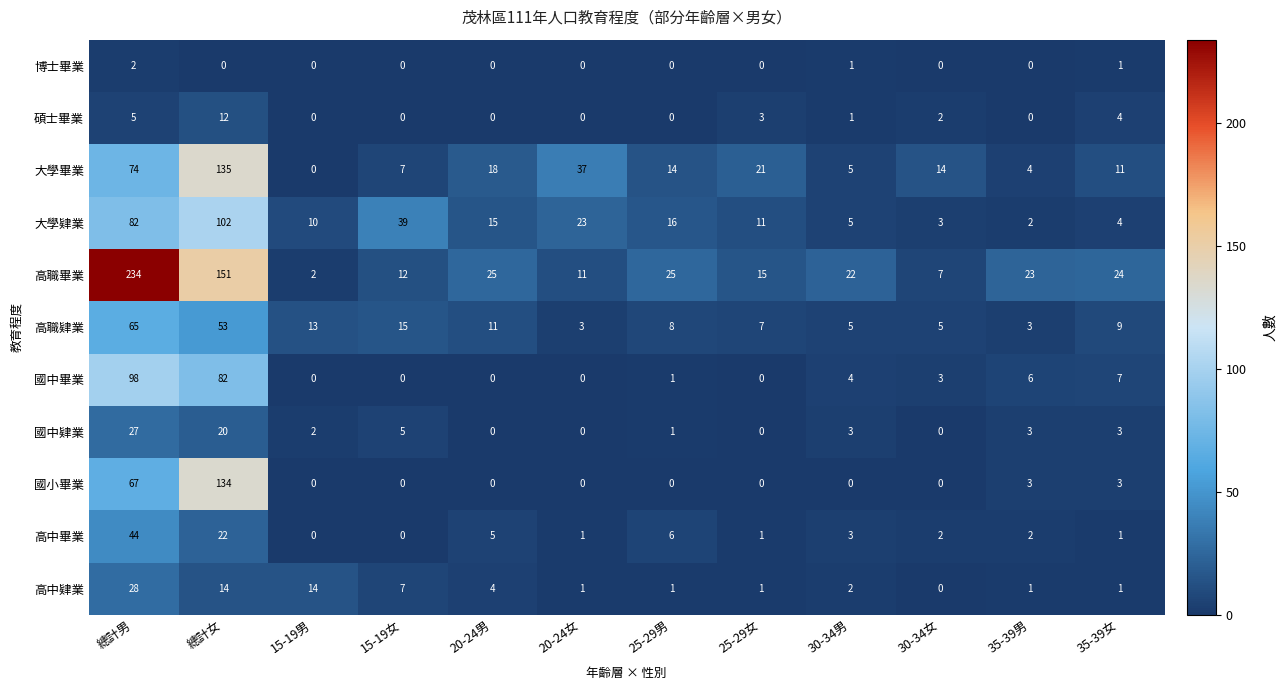

The 國小畢業 series shows 134 at 總計女. True or false?

True